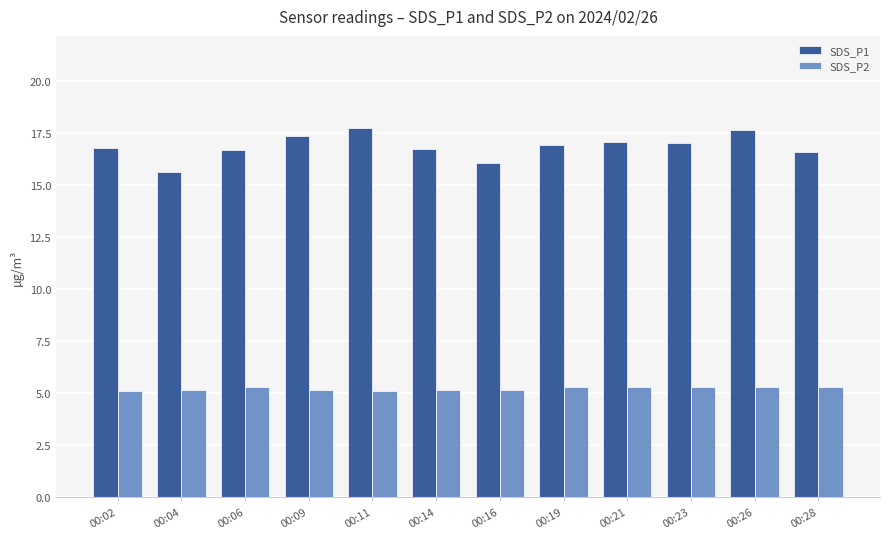

The SDS_P2 series shows 1.9 at 00:11. True or false?

False